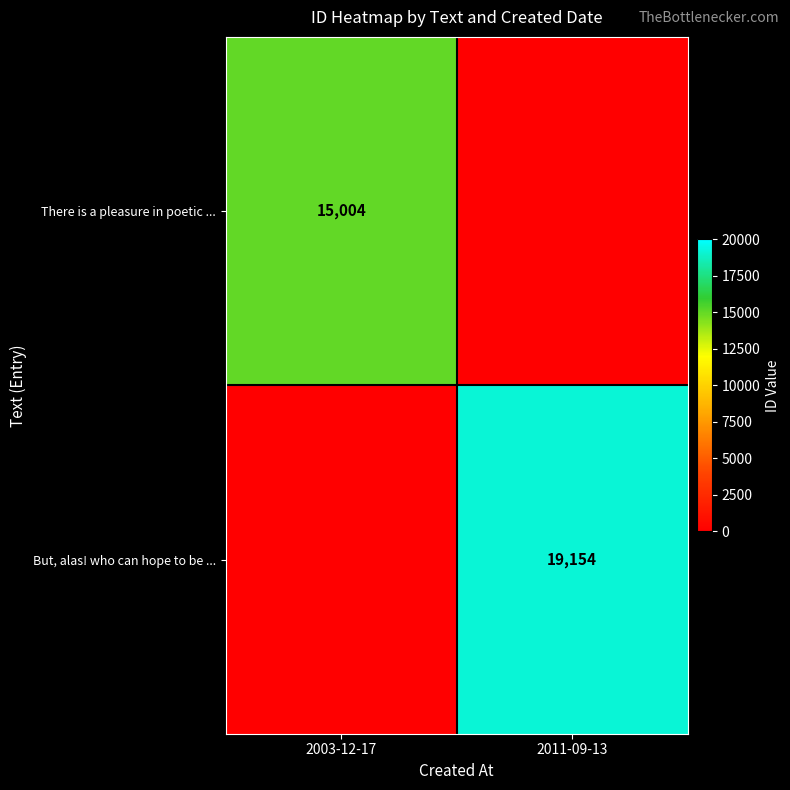

True or false: There is a pleasure in poetic ... has a value of 15004 at 2003-12-17.

True